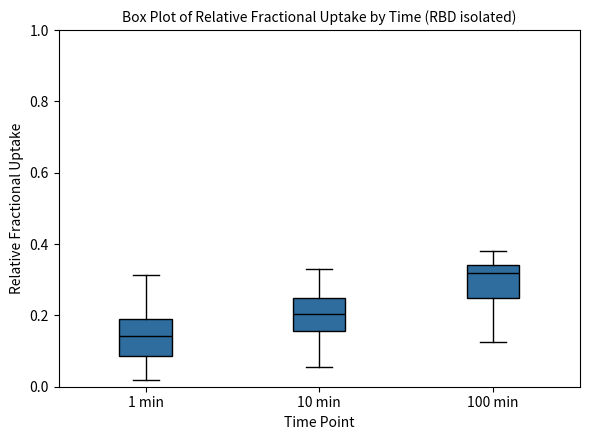

Reading left to right, transcribe this box plot: for each box, give where its median line is, the range the box spans, and where its two whiskers end, as read against the y-axis. The values are not printed on the chart, so give them approximately, as read against the axis.

1 min: median 0.14, box 0.08 to 0.18, whiskers 0.02 to 0.32
10 min: median 0.20, box 0.16 to 0.24, whiskers 0.06 to 0.32
100 min: median 0.32, box 0.24 to 0.34, whiskers 0.12 to 0.38